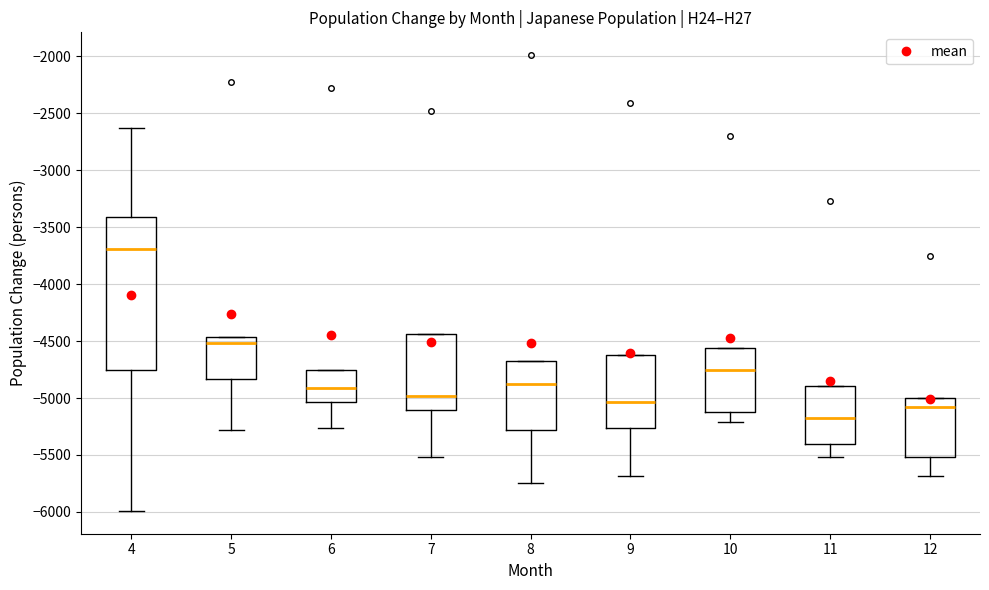

Where does the lower whisker of the box at x = 12 end on the y-axis? The values are not printed on the chart, so give them approximately, as read against the axis.

-5700